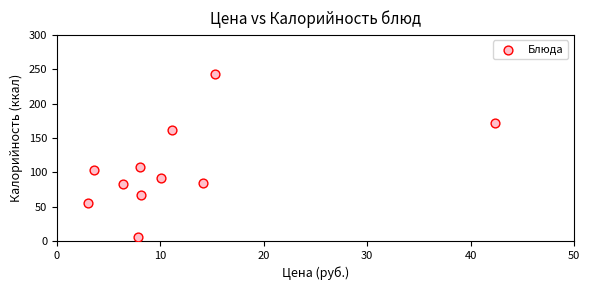

What Y value in the scatter plot is closest to 124?

108